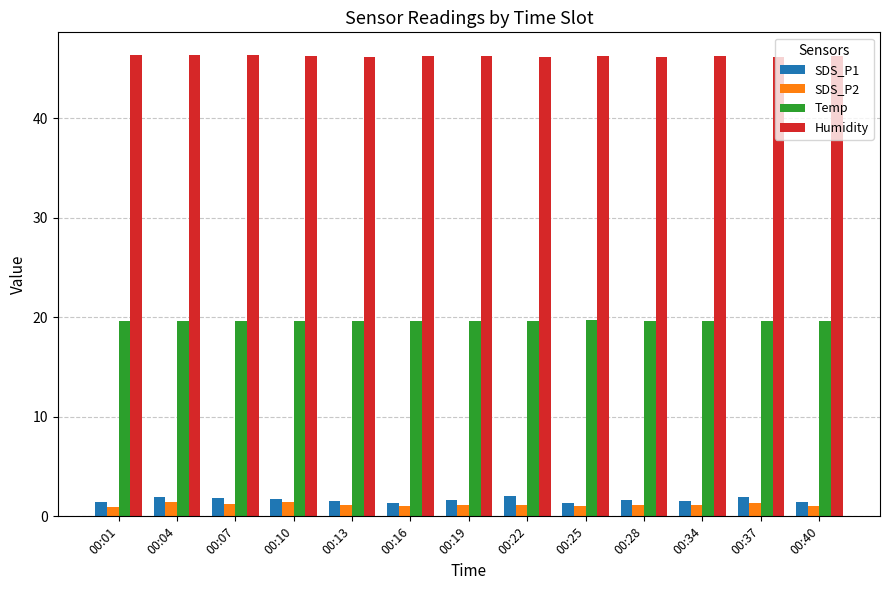

What is the difference between the maximum and second lowest values in the Humidity series?

0.2